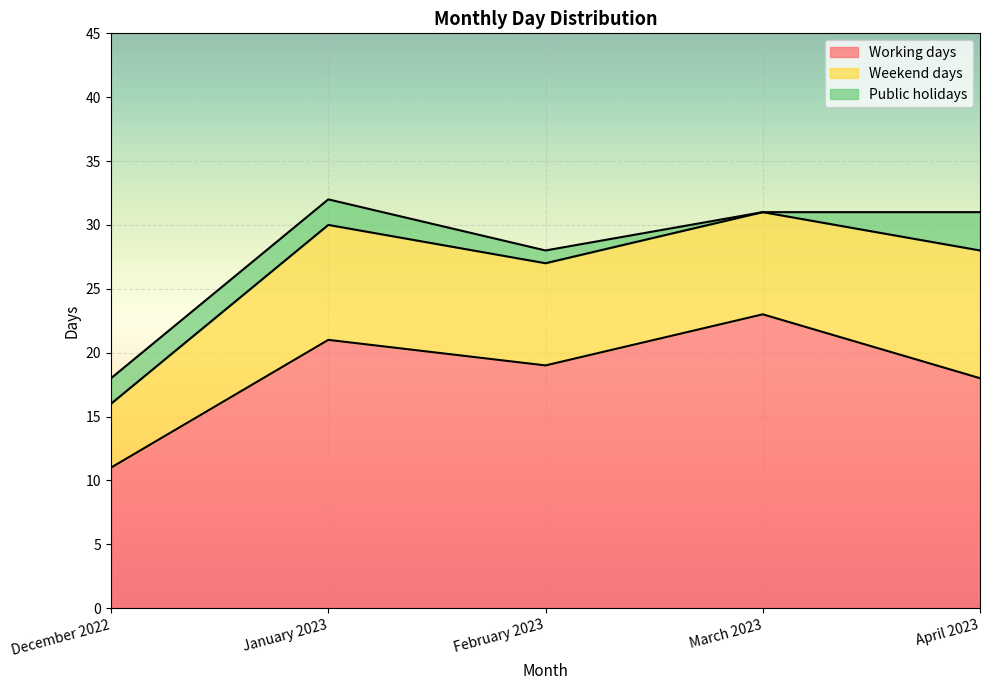

What is the approximate value of Public holidays at April 2023?

3